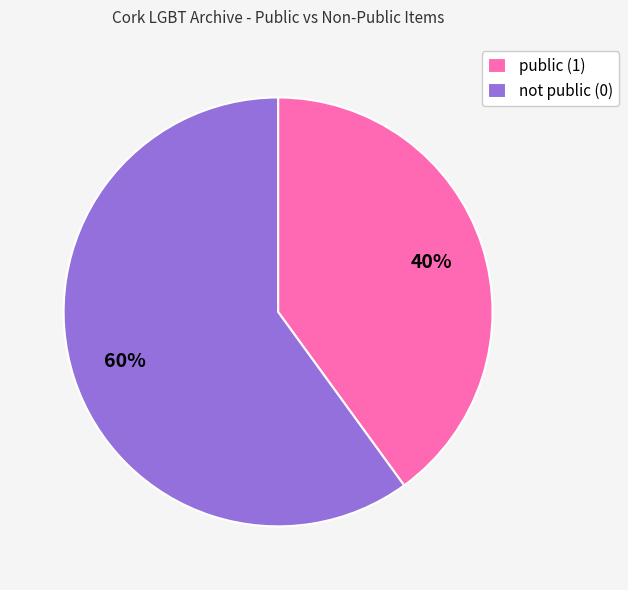

Is it true that not public (0) is 69% of the pie?

False